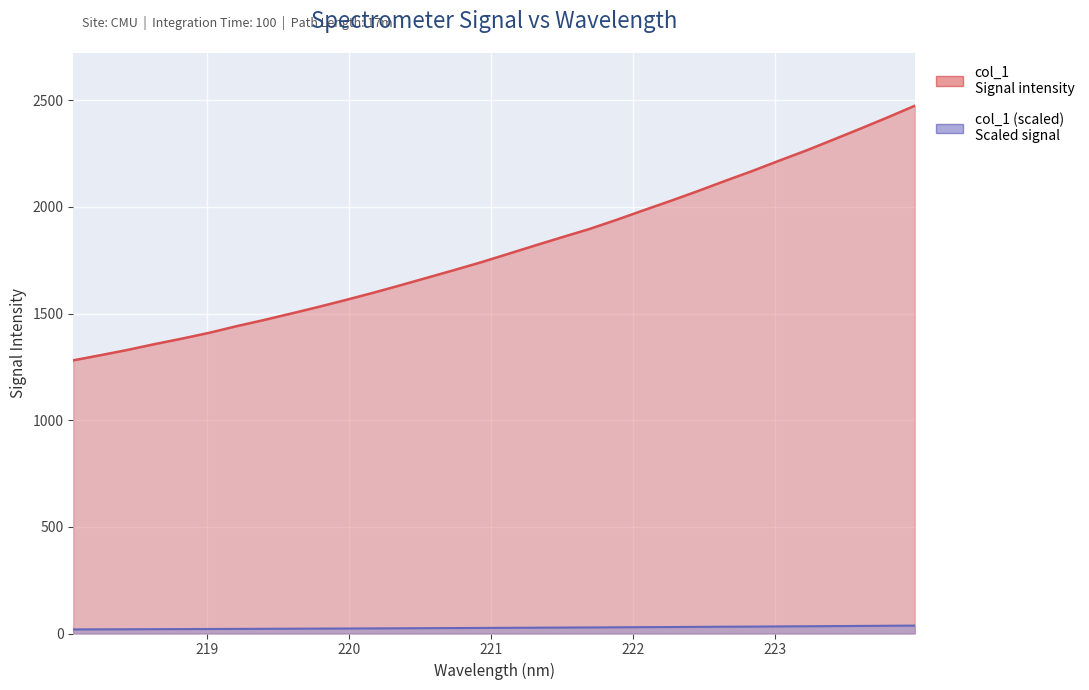

Is the value of col_1 (scaled)_line at 25 greater than the value of col_1_line at 218?

No